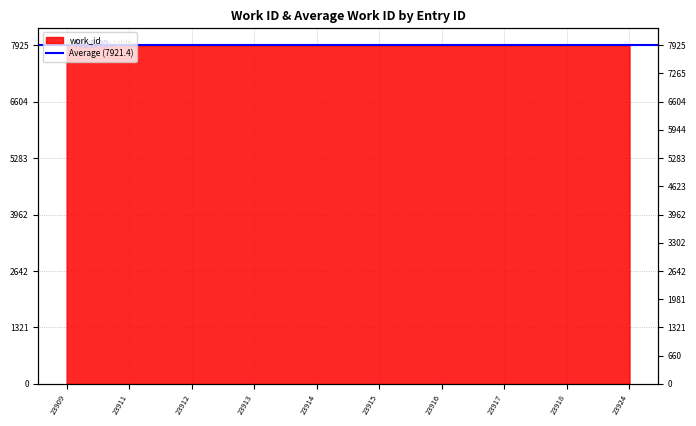

Reading right to left, list all the values displayed in this chart.

7925	7923	7922	7922	7921	7921	7921	7921	7920	7918